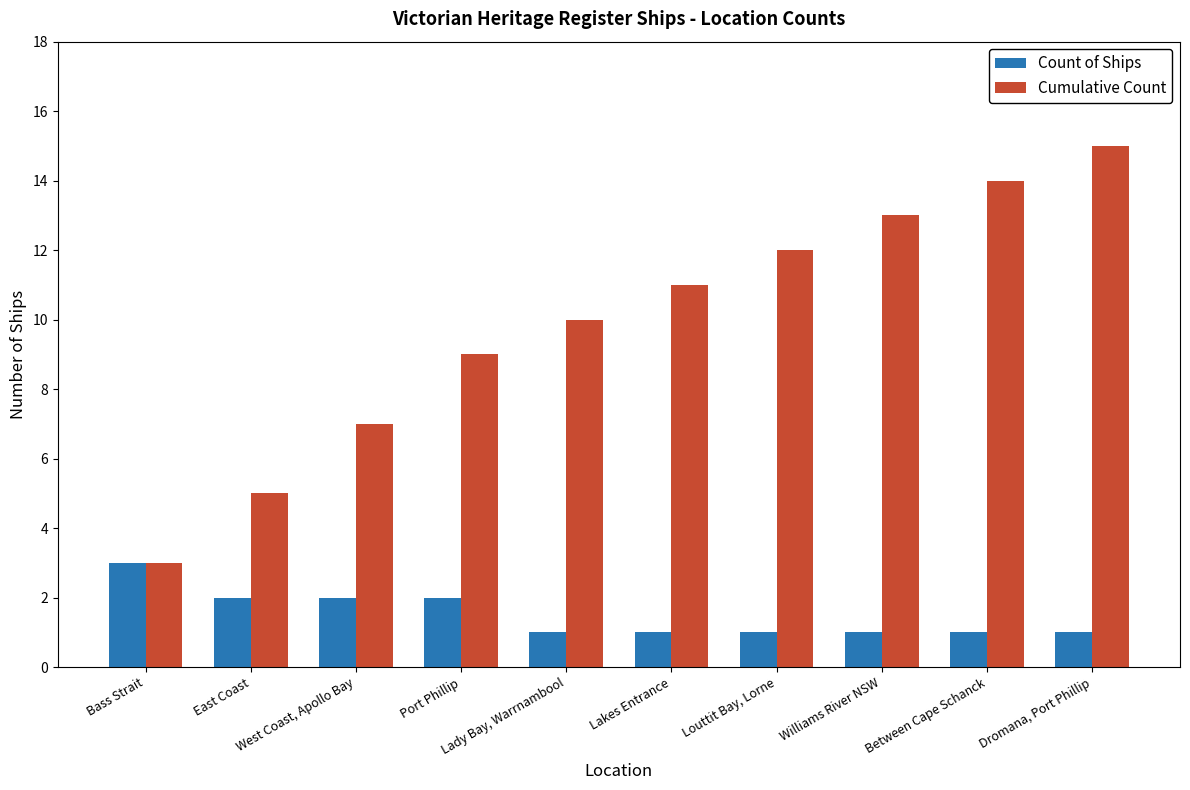

List the series in order of their overall mean, lowest first.

Count of Ships, Cumulative Count